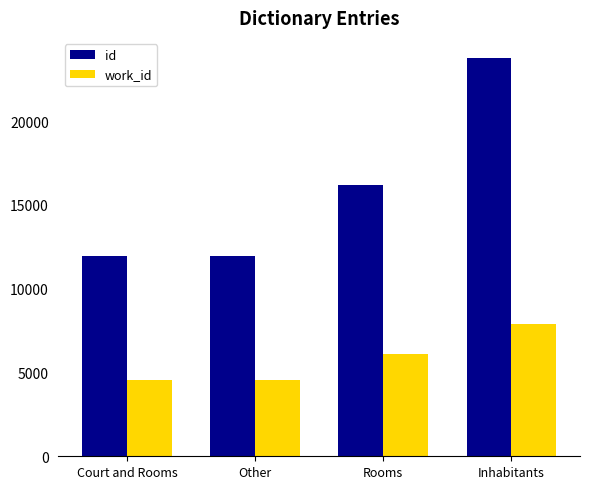

Is it true that work_id equals 4532 at Court and Rooms?

True